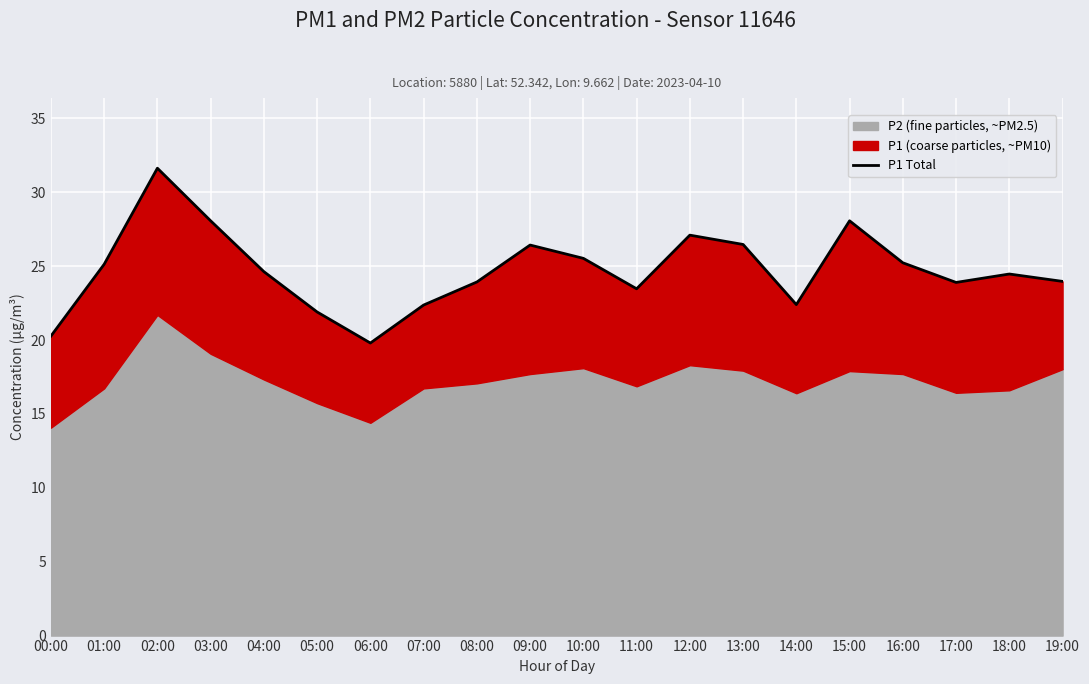

Rank the categories by value from highest to lowest.

02:00, 03:00, 15:00, 12:00, 13:00, 09:00, 10:00, 16:00, 01:00, 04:00, 18:00, 19:00, 08:00, 17:00, 11:00, 14:00, 07:00, 05:00, 00:00, 06:00